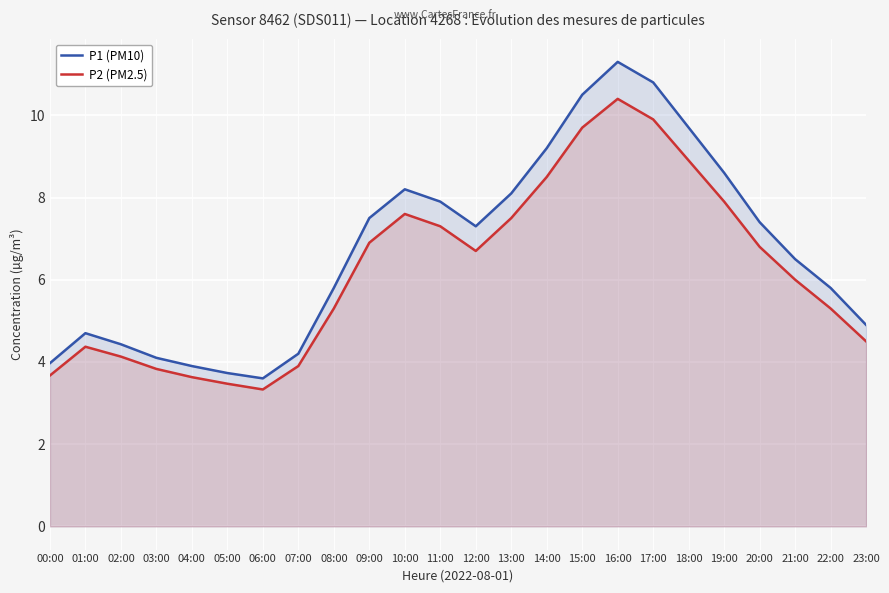

List the series in order of their overall mean, lowest first.

P2 (PM2.5), P1 (PM10)